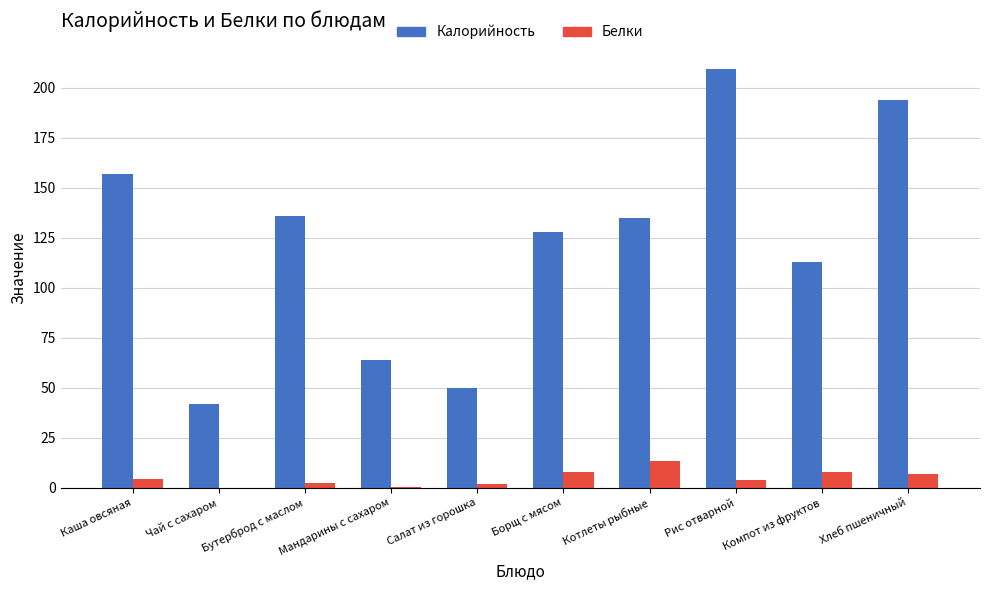

At which label does Калорийность first exceed 135?

Каша овсяная